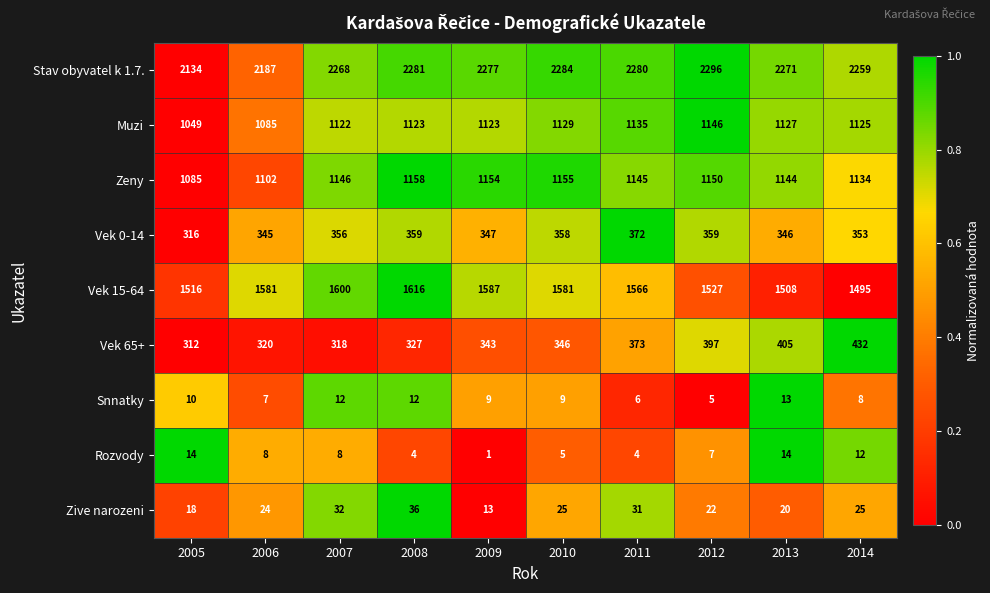

What is the sum of all Vek 0-14 values?

3511